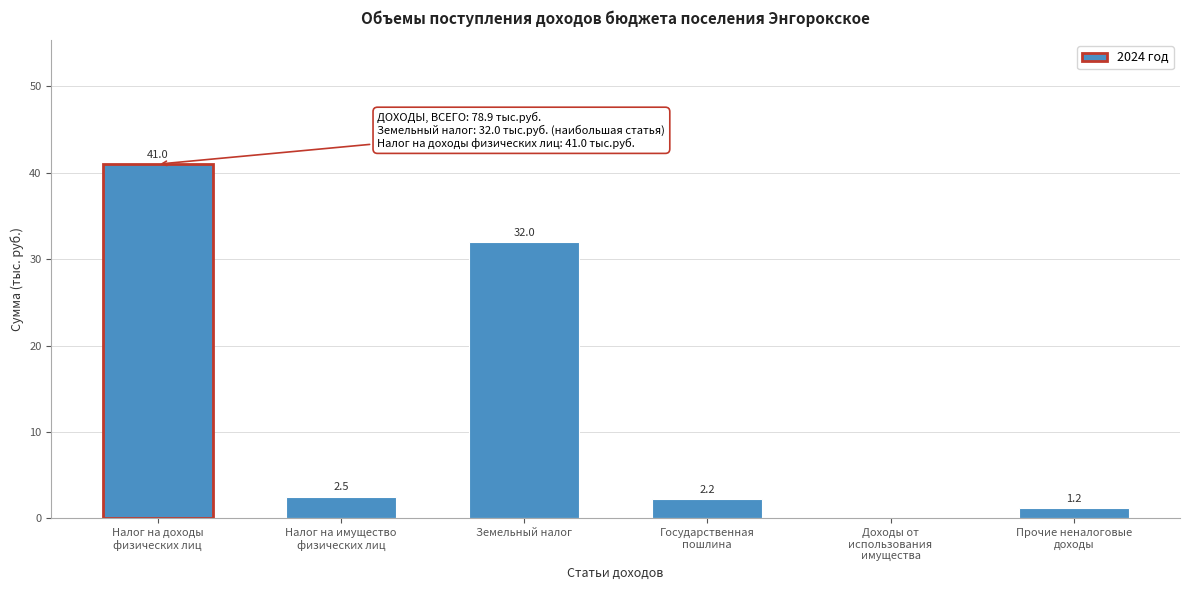

At which label is the value closest to 20?

Земельный налог